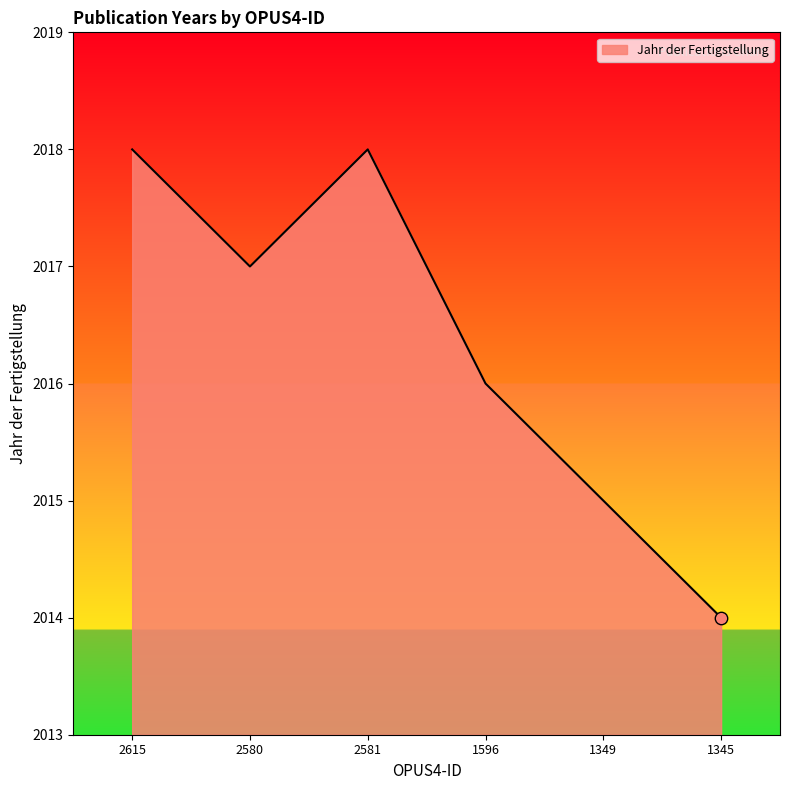

Between 2615 and 2580, which is larger?

2615